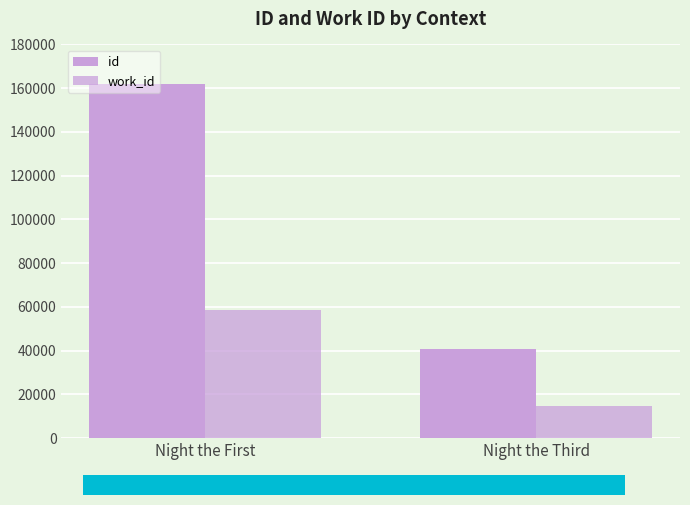

What is the label of the 2nd bar from the right?

Night the First